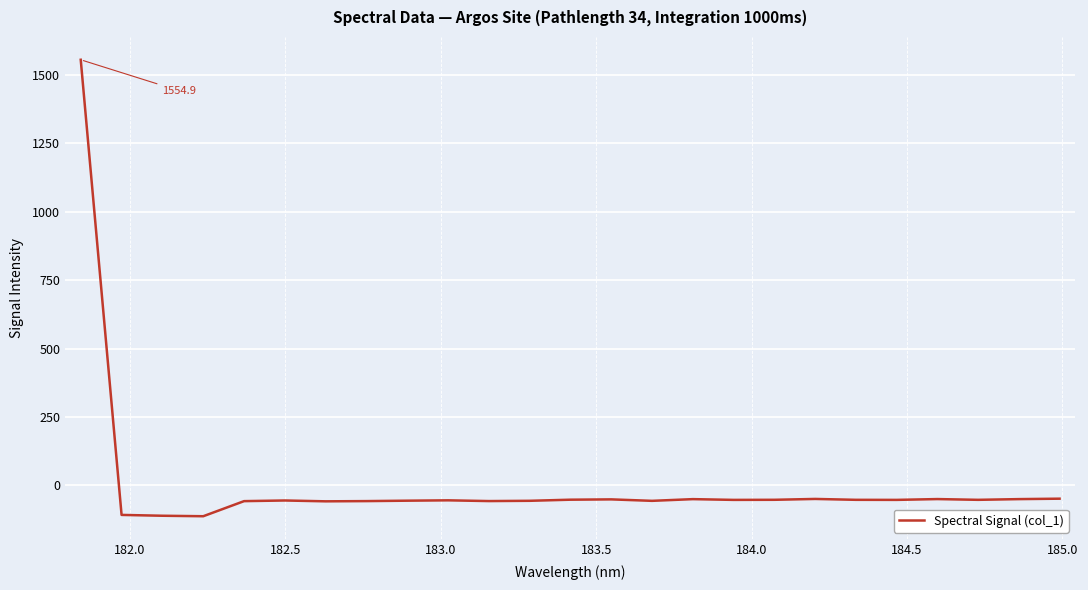

What is the greatest value displayed?

1554.9